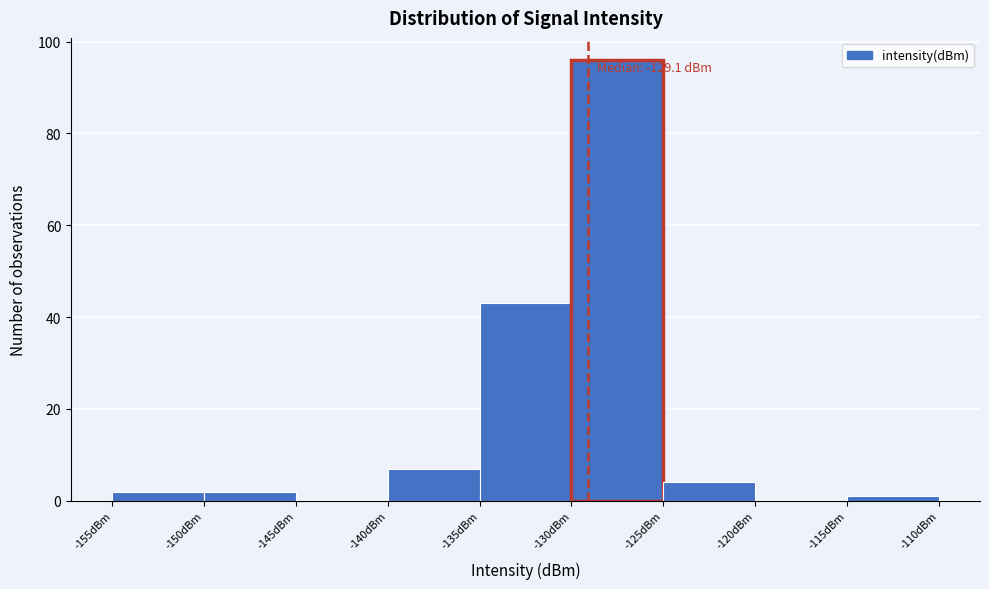

Which range on the x-axis has the tallest bar?

-130 to -125